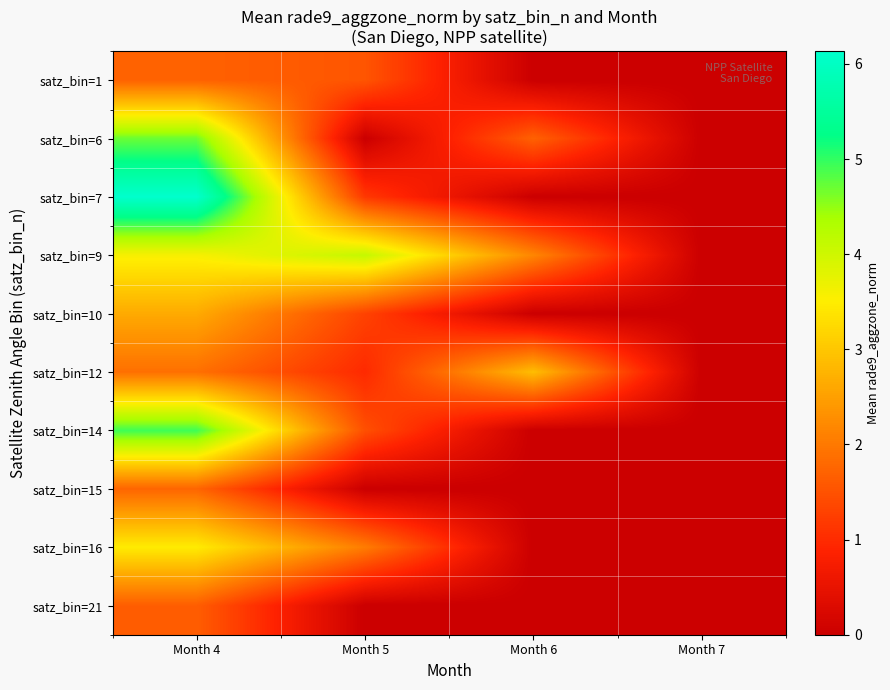

Which series has the widest spread of values?

satz_bin=7